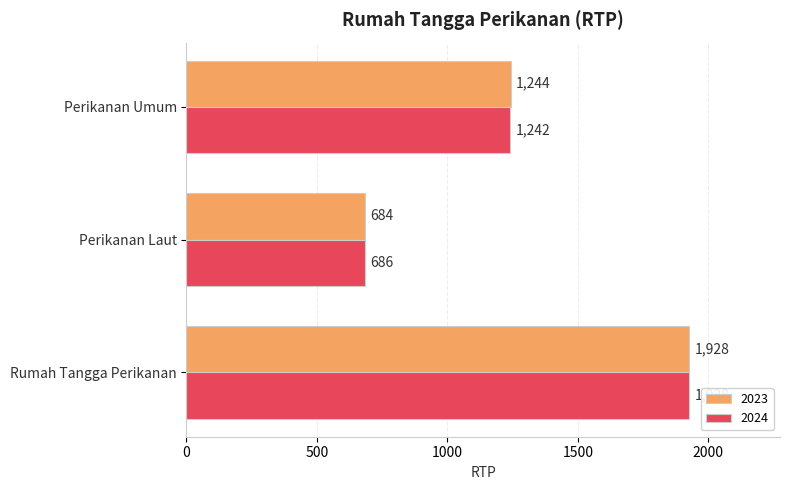

Between Perikanan Laut and Perikanan Umum, which series saw the biggest shift?

2023